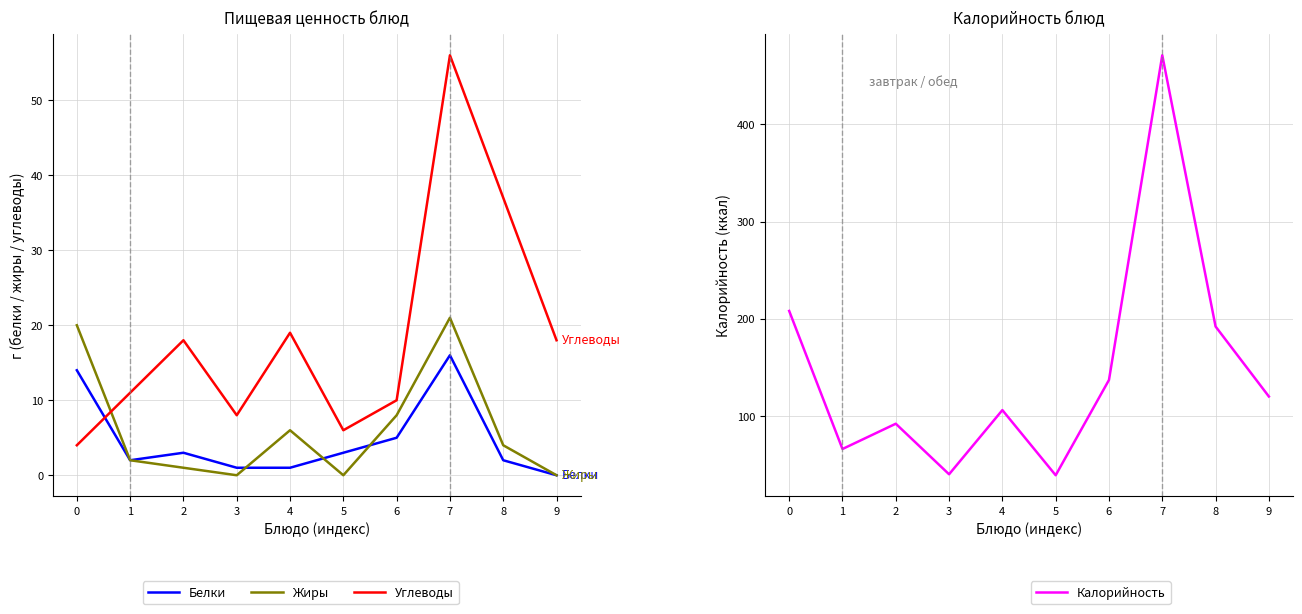

What is the total value across all series at 8?

235